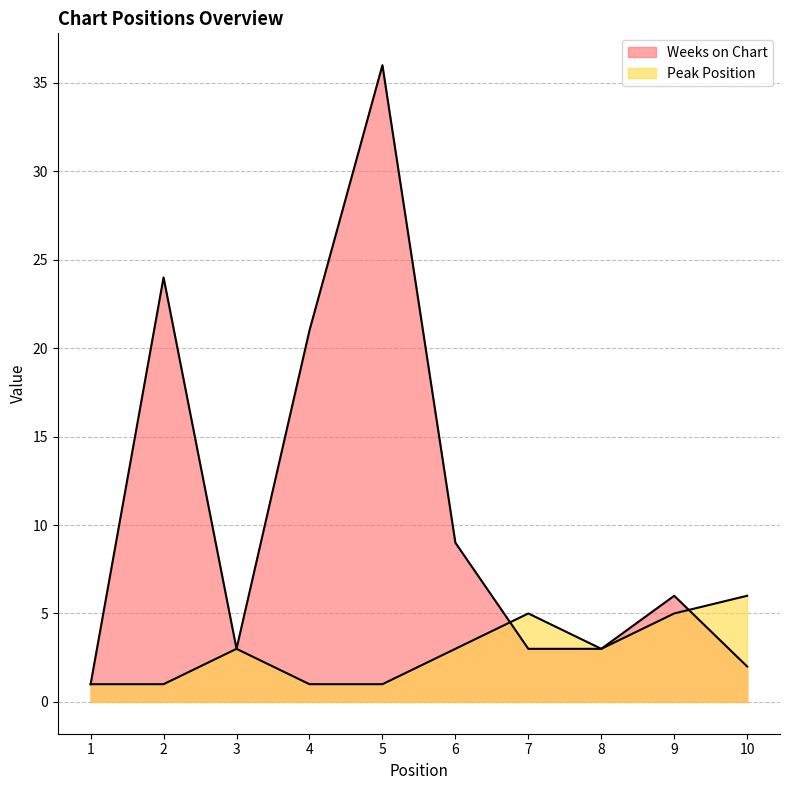

Reading right to left, extract all data points from this chart.

Weeks on Chart: 10=2	9=6	8=3	7=3	6=9	5=36	4=21	3=3	2=24	1=1
Peak Position: 10=6	9=5	8=3	7=5	6=3	5=1	4=1	3=3	2=1	1=1